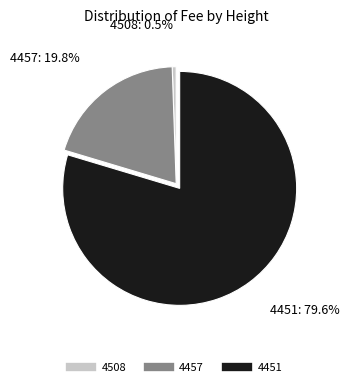

Which slice is the largest?

4451